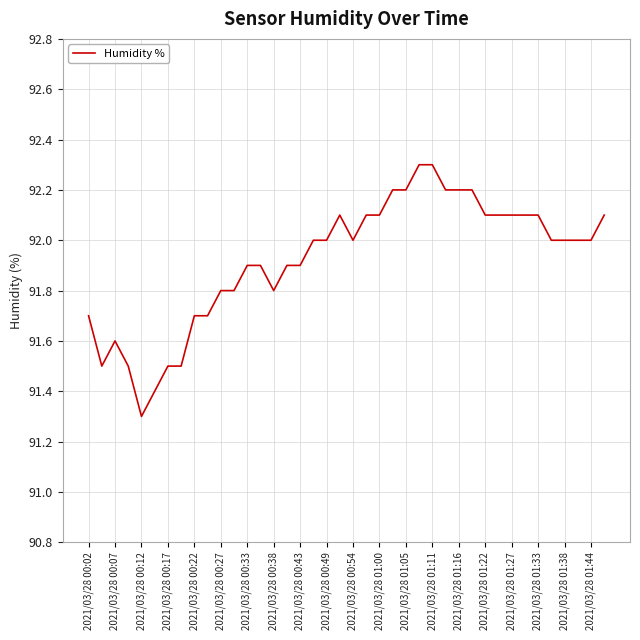

Count the number of categories in the chart.

40